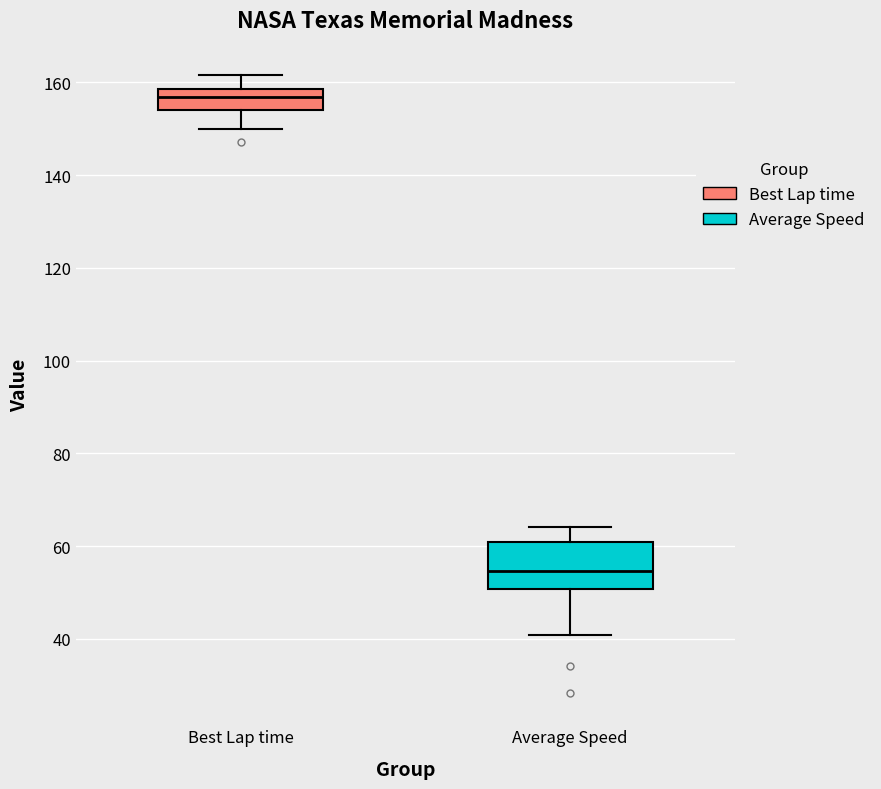

Where does the upper whisker of the box for Best Lap time end on the y-axis? The values are not printed on the chart, so give them approximately, as read against the axis.

162